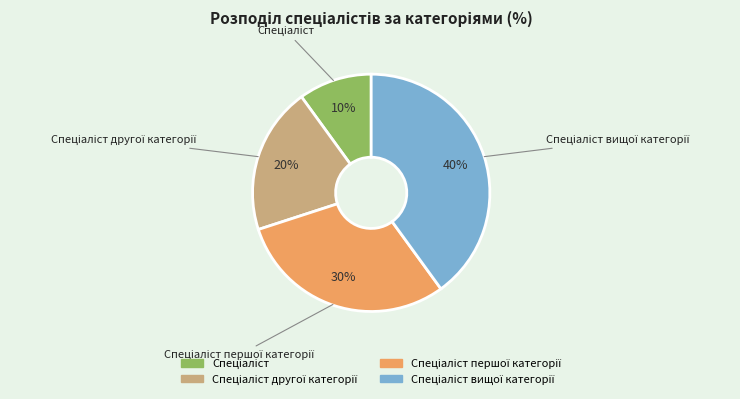

Is there any slice that represents more than half of the pie?

No